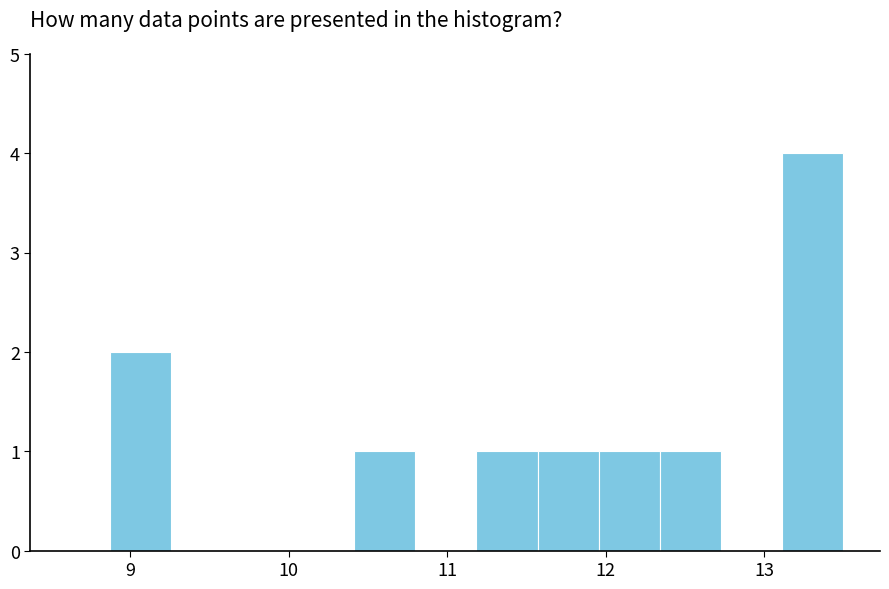

Read against the x-axis, roughly where is the centre of the tallest bar?

13.3